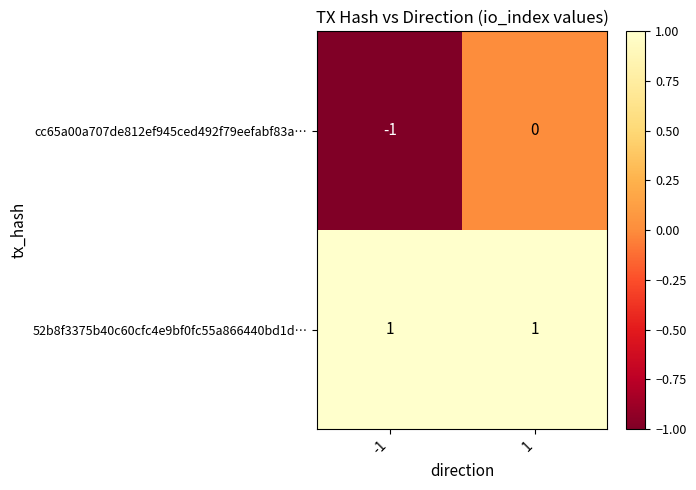

The value of 52b8f3375b40c60cfc4e9bf0fc55a866440bd1d… at -1 is 1. True or false?

True